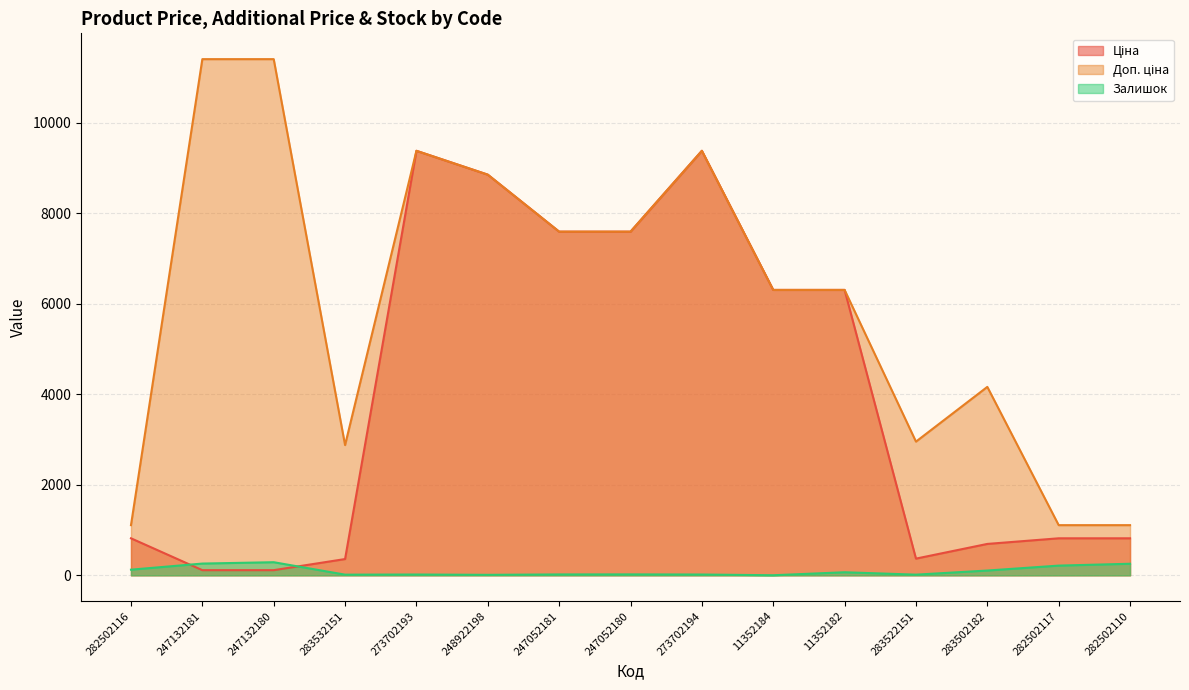

What is the sum of the Ціна values at 282502117 and 11352182?

7127.2